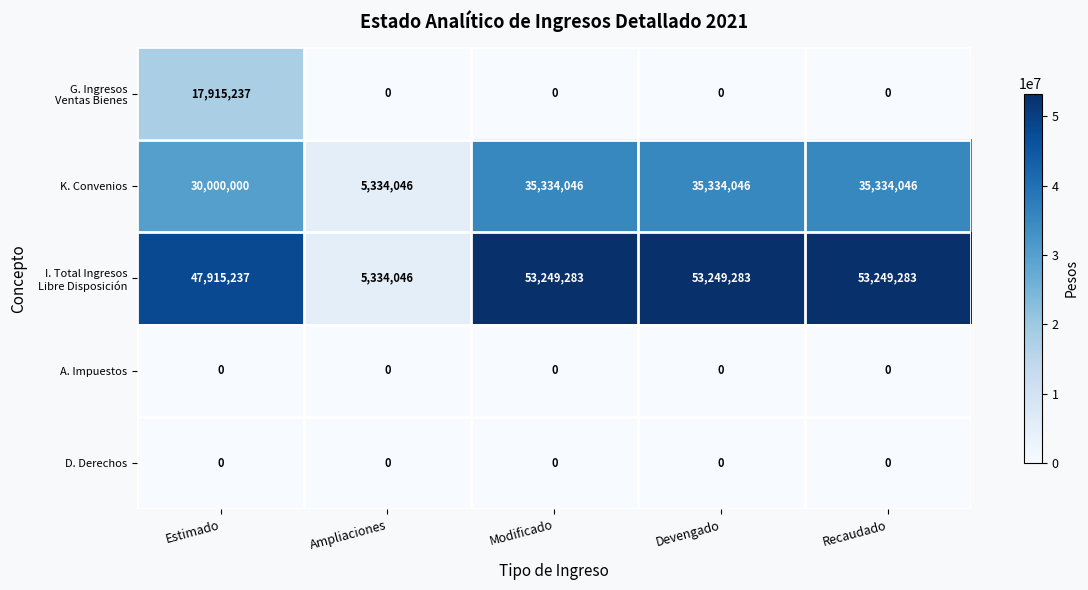

Where is K. Convenios nearest to the value 20334046?

Estimado